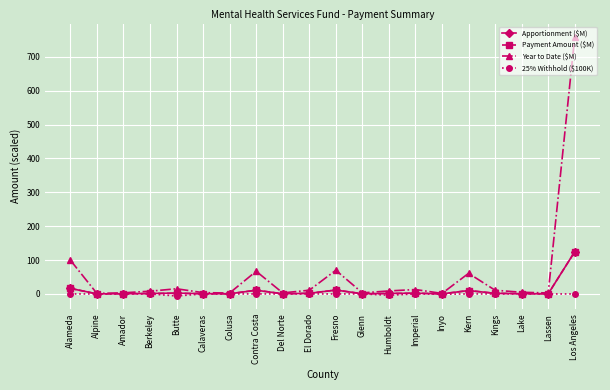

True or false: Payment Amount ($M) has more than 2 interior local peaks.

True